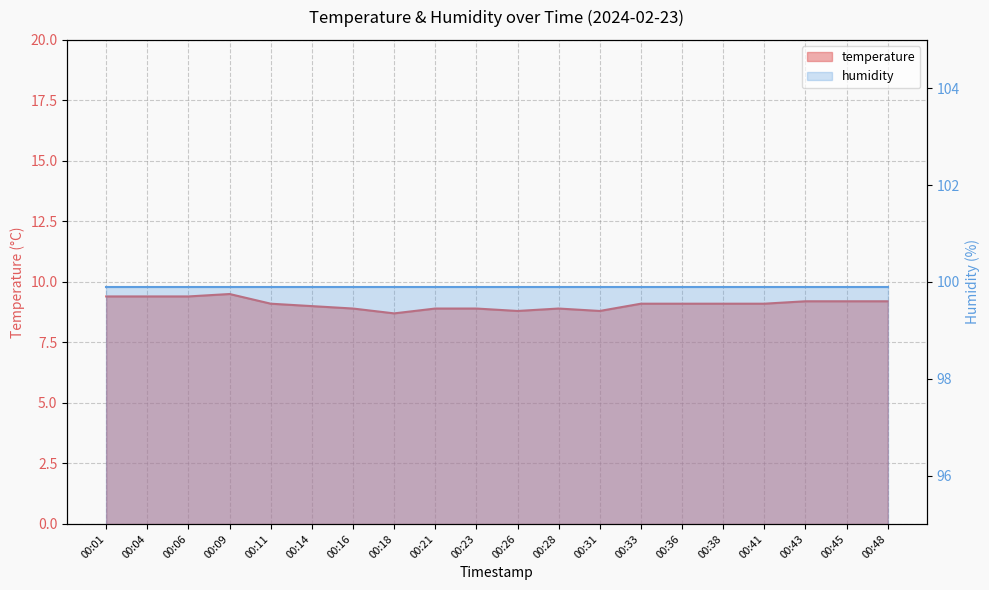

True or false: the data shows 14.3 at 00:26.

False